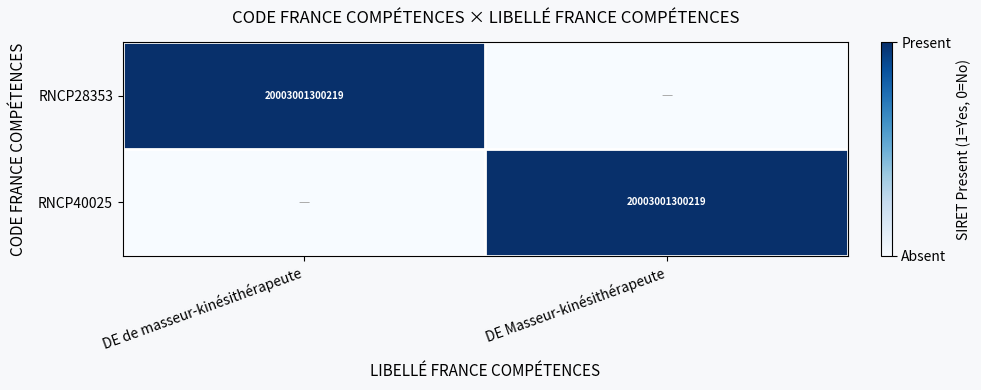

Count the number of categories in the chart.

2